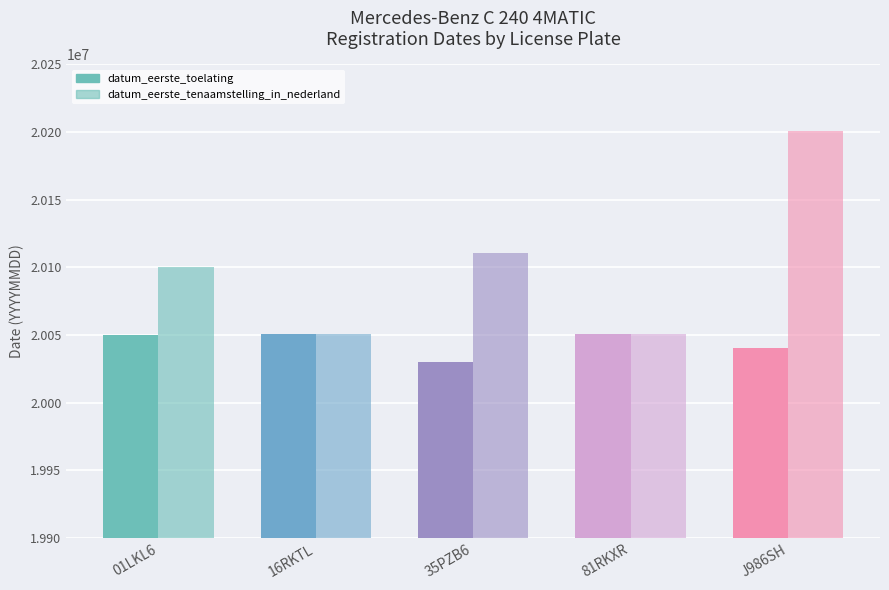

What is the minimum value shown in the chart?

20030301